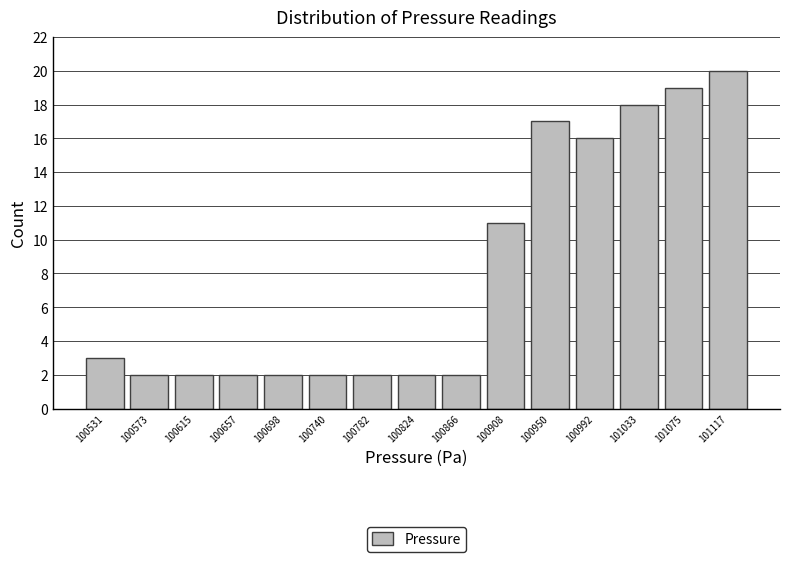

Reading left to right, transcribe this chart: for each bar, give the range it covers on the x-axis and its height. Neither the bar edges nor the heights are printed on the chart, so give them approximately, as read against the axes.

100510 to 100550: 3
100550 to 100595: 2
100595 to 100635: 2
100635 to 100680: 2
100680 to 100720: 2
100720 to 100760: 2
100760 to 100805: 2
100805 to 100845: 2
100845 to 100885: 2
100885 to 100930: 11
100930 to 100970: 17
100970 to 101015: 16
101015 to 101055: 18
101055 to 101095: 19
101095 to 101140: 20